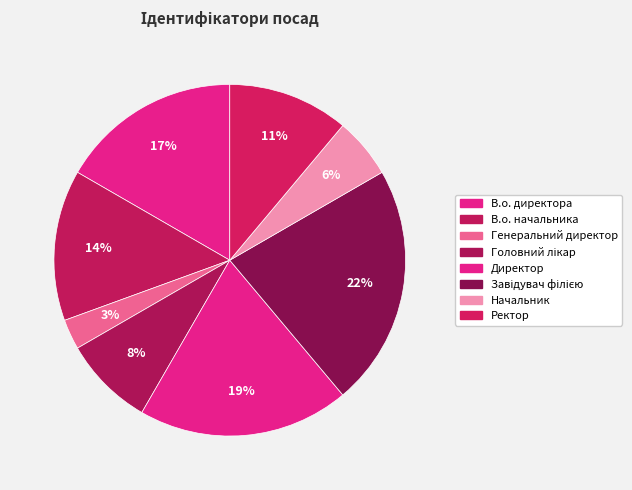

To the nearest percent, what percentage of the pie is Ректор?

11%